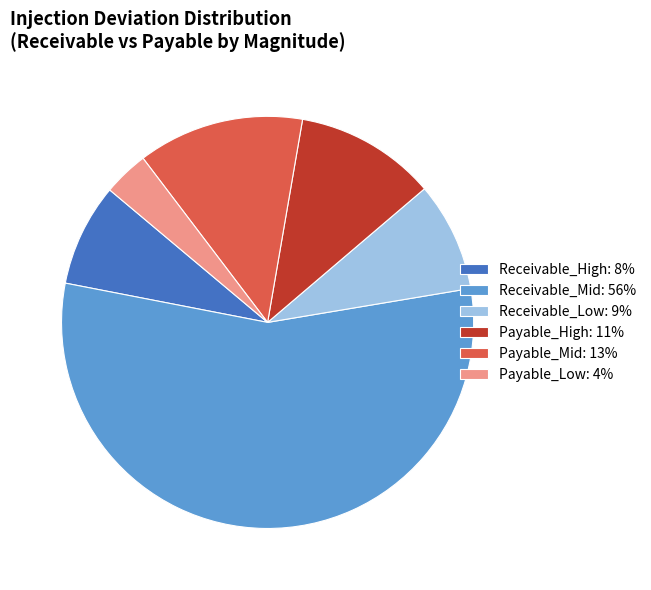

Which slice is the smallest?

Payable_Low: 4%